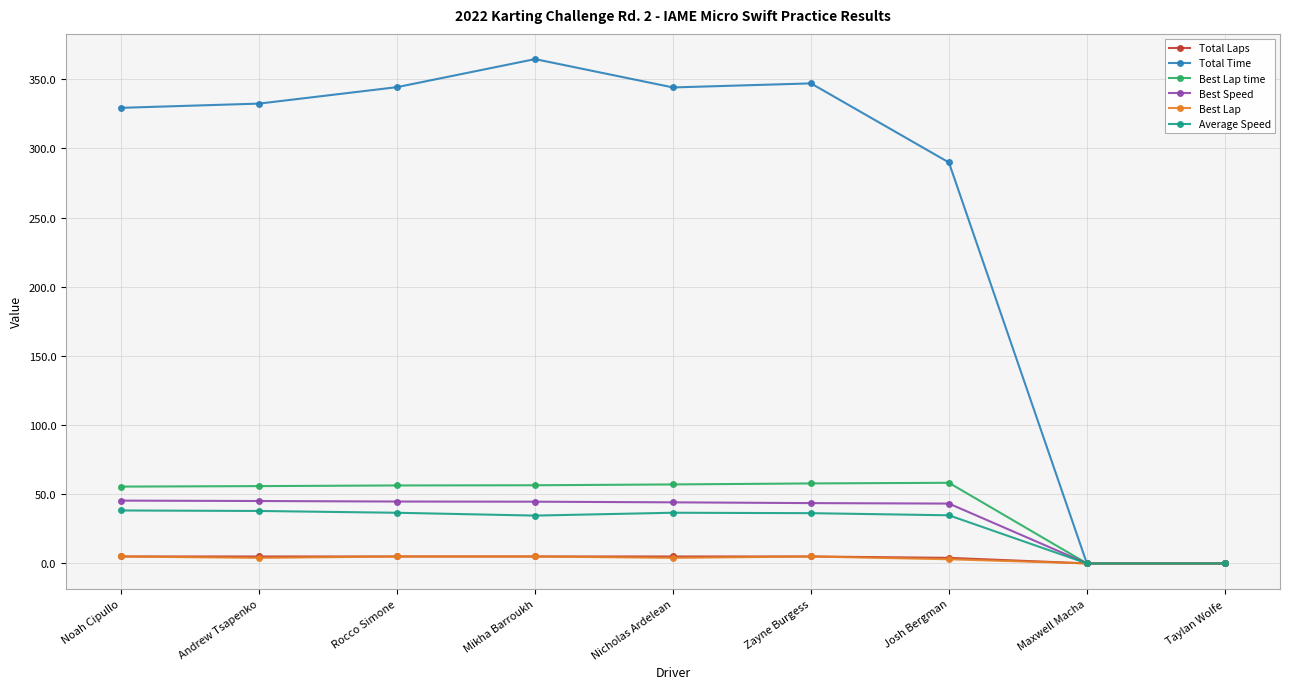

At how many categories does at least one series exceed 129?

7